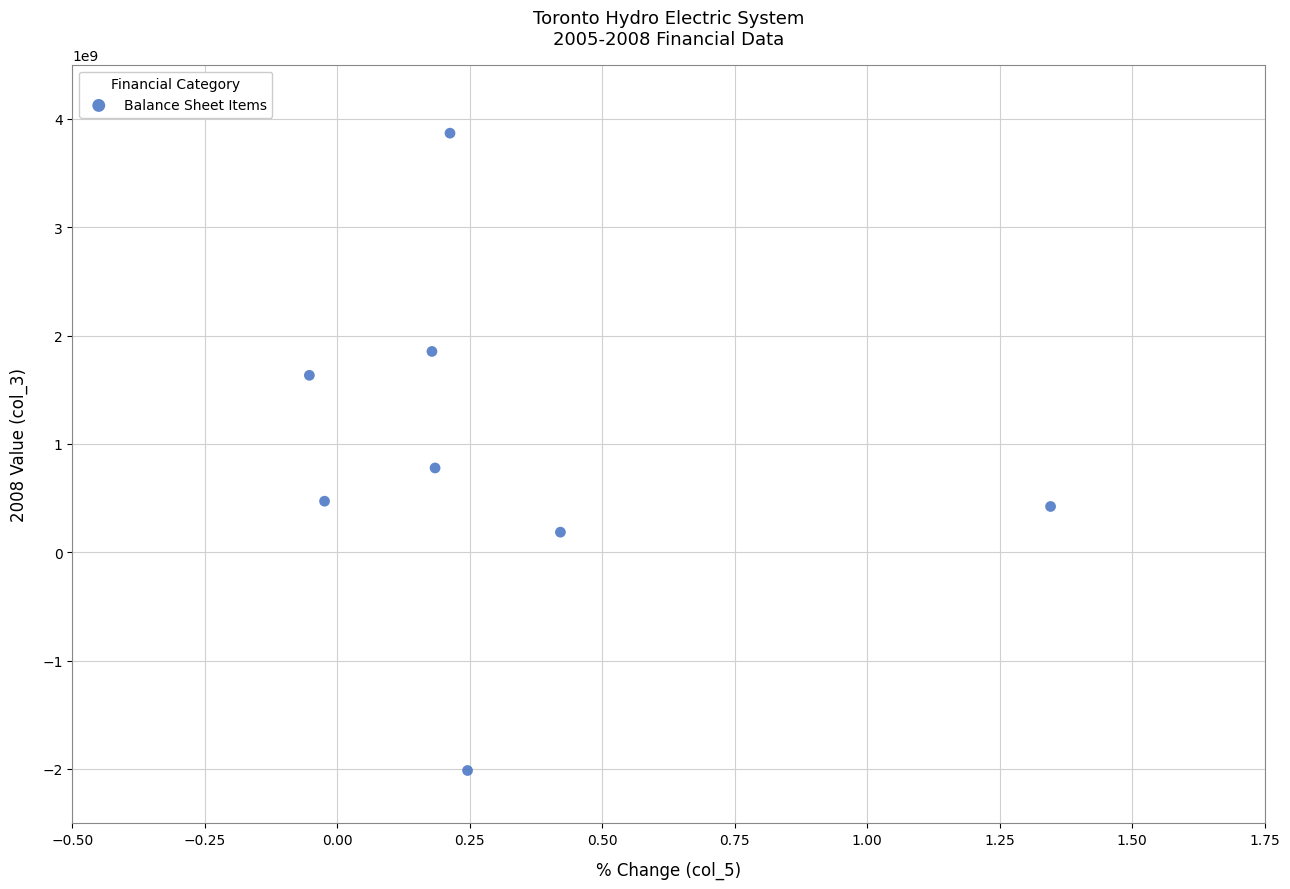

What Y value in the scatter plot is closest to 926554873?

777641712.0